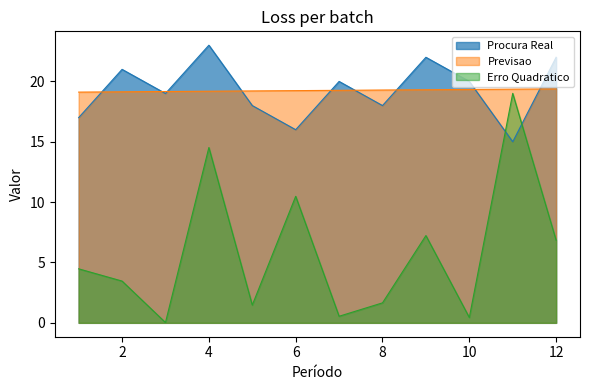

Reading left to right, transcribe all the data shown in this chart.

Procura Real: 1=17.0	2=21.0	3=19.0	4=23.0	5=18.0	6=16.0	7=20.0	8=18.0	9=22.0	10=20.0	11=15.0	12=22.0
Previsao: 1=19.1	2=19.1	3=19.2	4=19.2	5=19.2	6=19.2	7=19.3	8=19.3	9=19.3	10=19.3	11=19.4	12=19.4
Erro Quadratico: 1=4.5	2=3.5	3=0.0	4=14.5	5=1.5	6=10.5	7=0.5	8=1.7	9=7.2	10=0.4	11=19.0	12=6.8